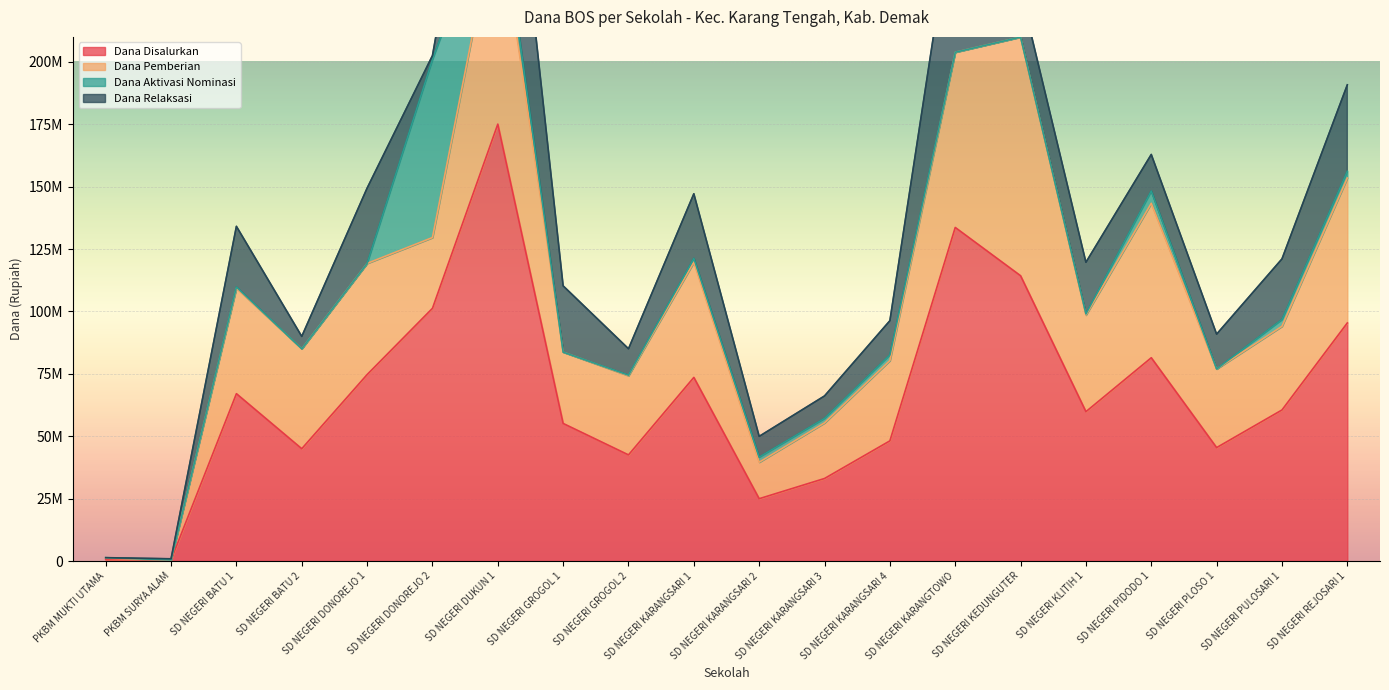

What is the sum of all Dana Relaksasi values?

423900000